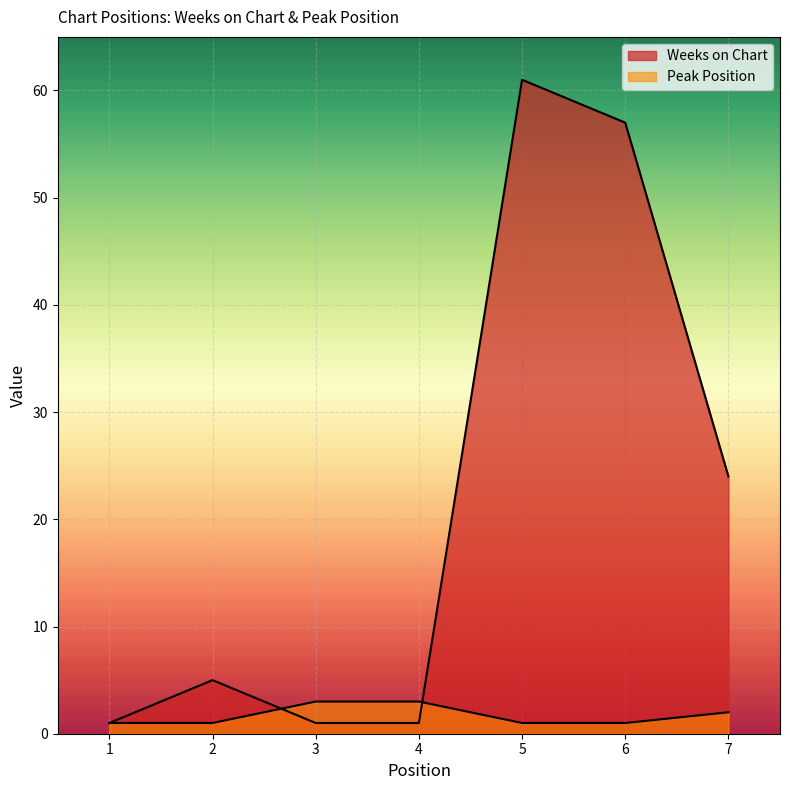

At which label does Weeks on Chart reach its peak?

5